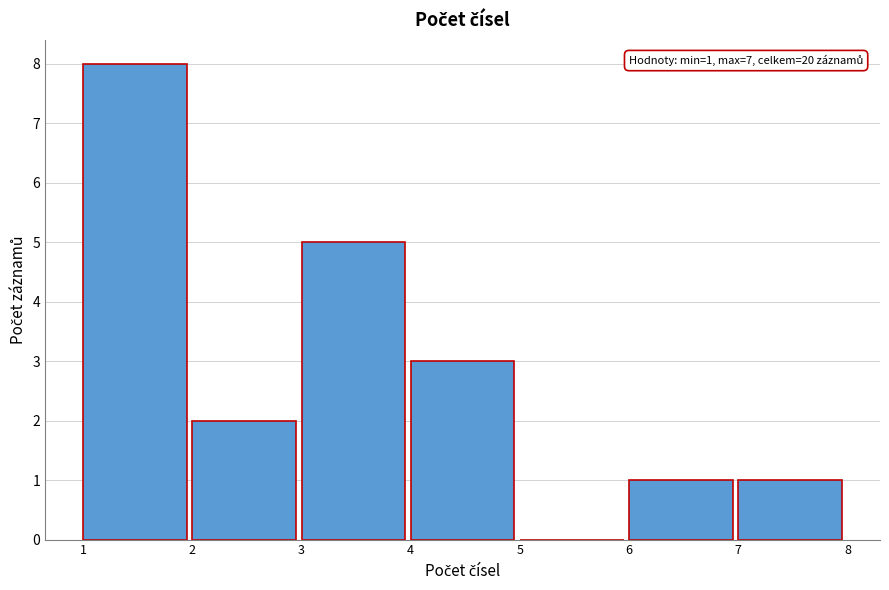

Which range on the x-axis has the tallest bar?

1 to 2